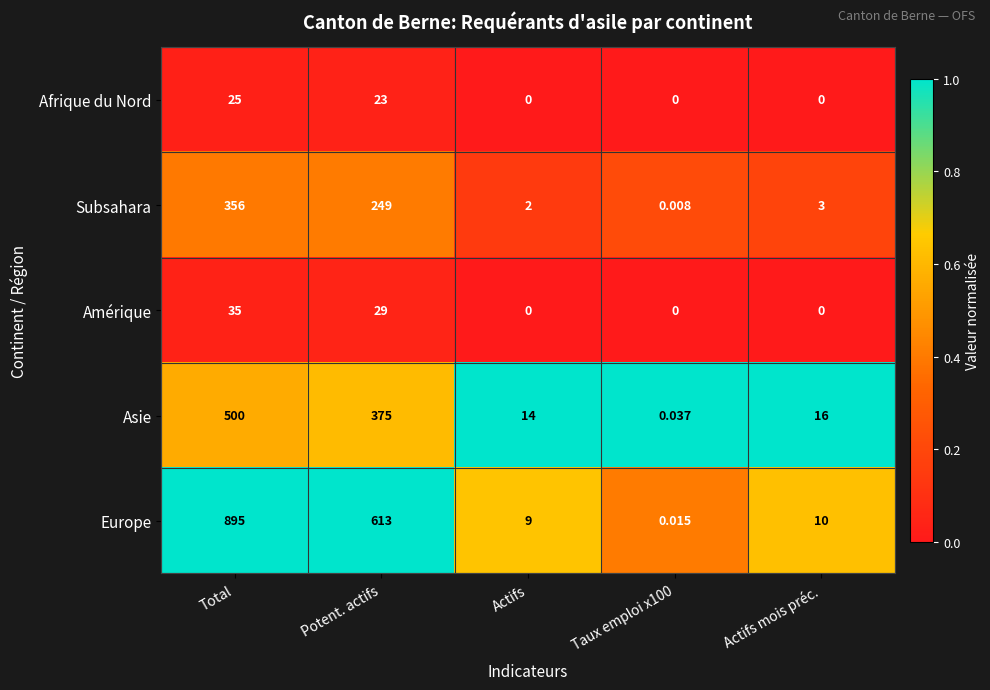

Which series has the largest range (max minus min)?

Europe